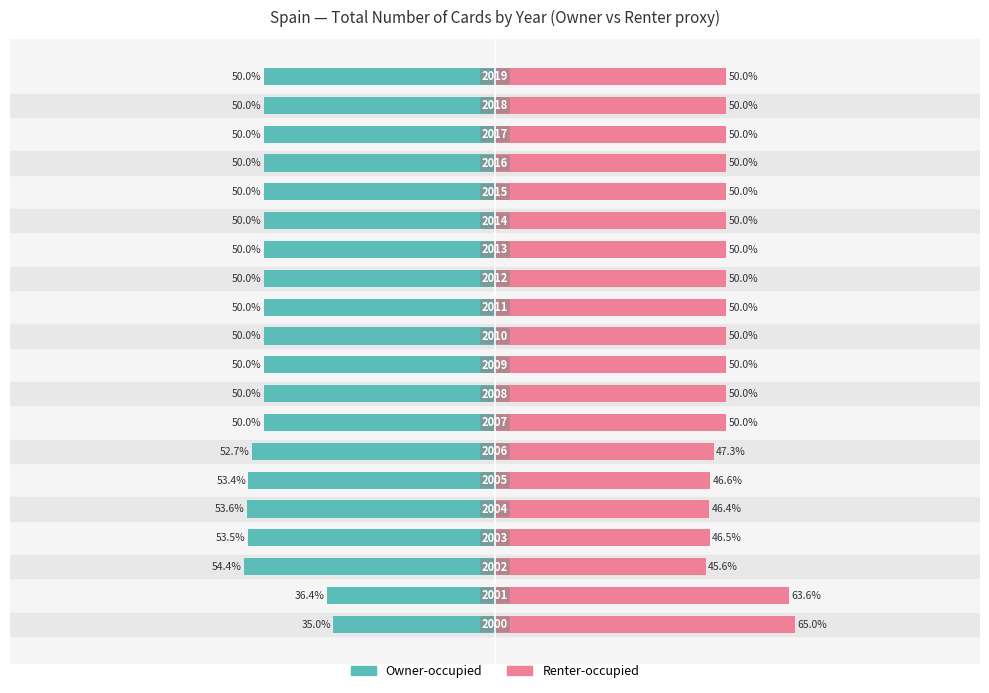

At how many categories does at least one series exceed -53?

20